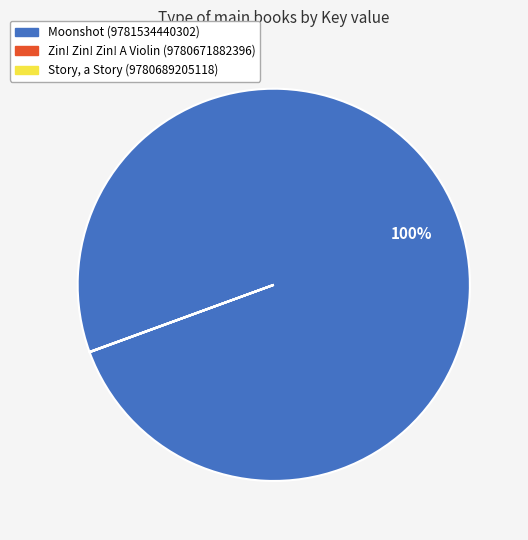

Does Moonshot (9781534440302) account for over 50% of the chart?

Yes